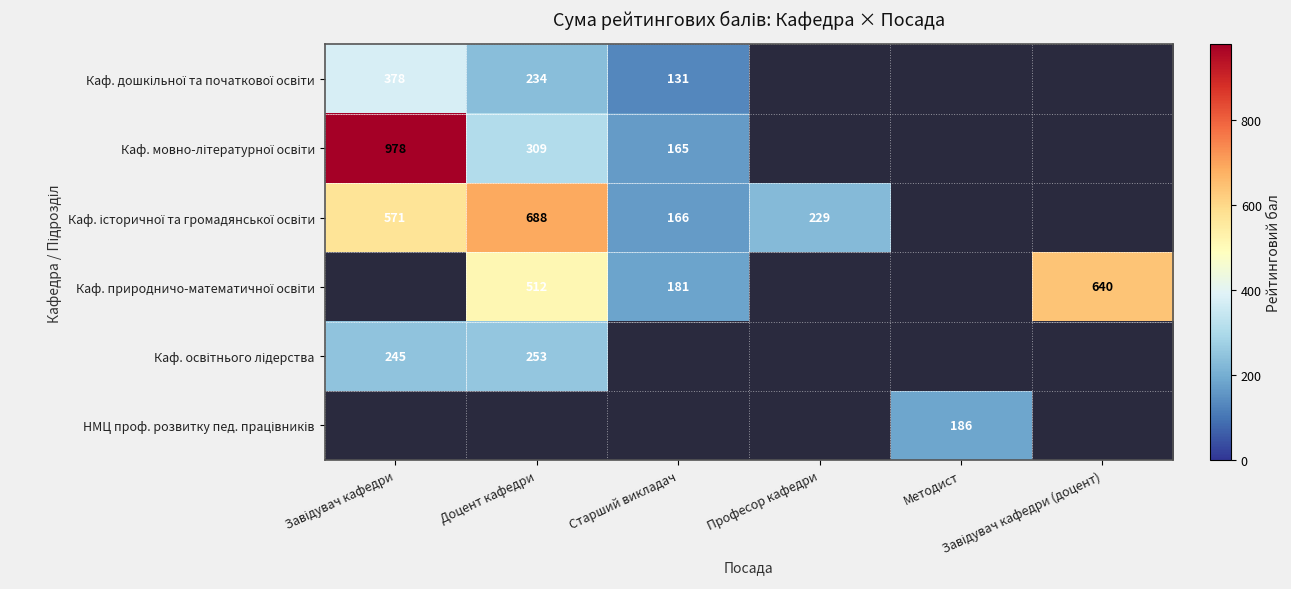

The Каф. природничо-математичної освіти series shows 314.9 at Завідувач кафедри (доцент). True or false?

False